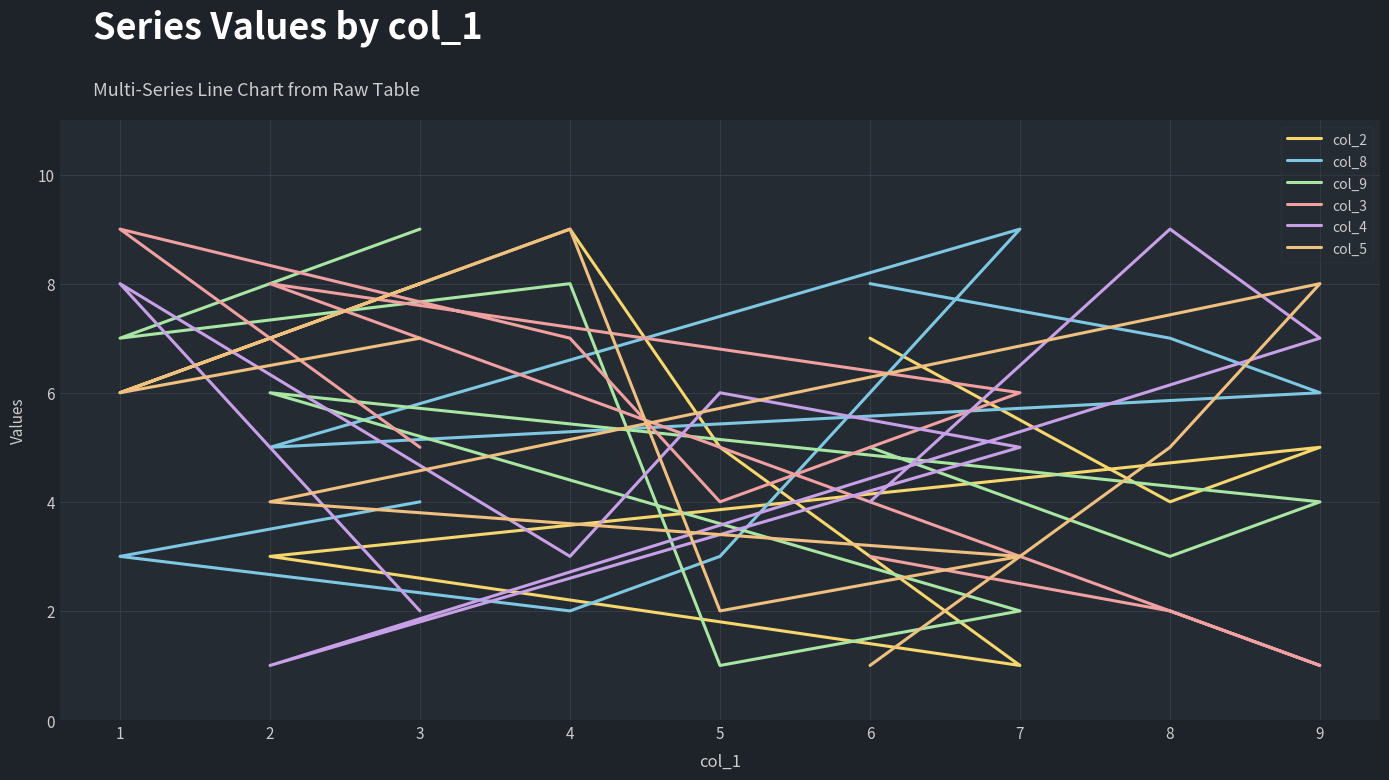

What value does the col_4 series have at 1?

8